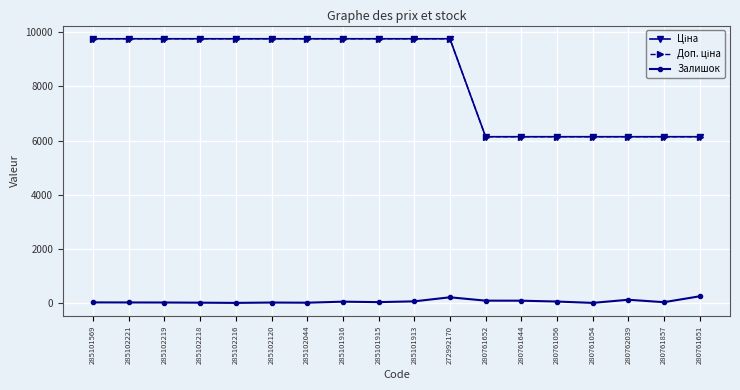

Does the chart have visible grid lines?

Yes